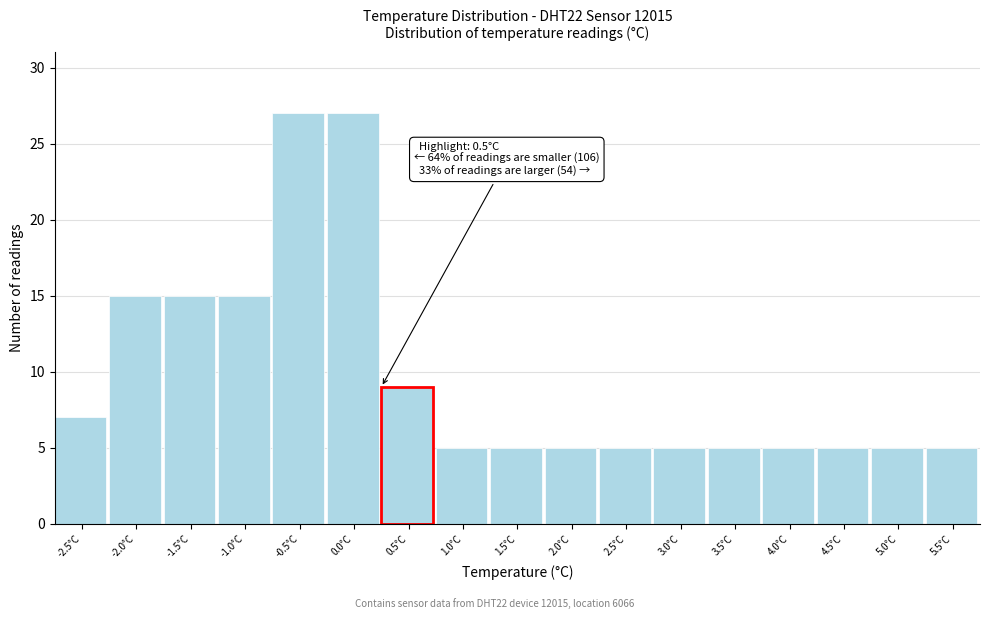

Reading left to right, transcribe all the data shown in this chart.

7	15	15	15	27	27	9	5	5	5	5	5	5	5	5	5	5